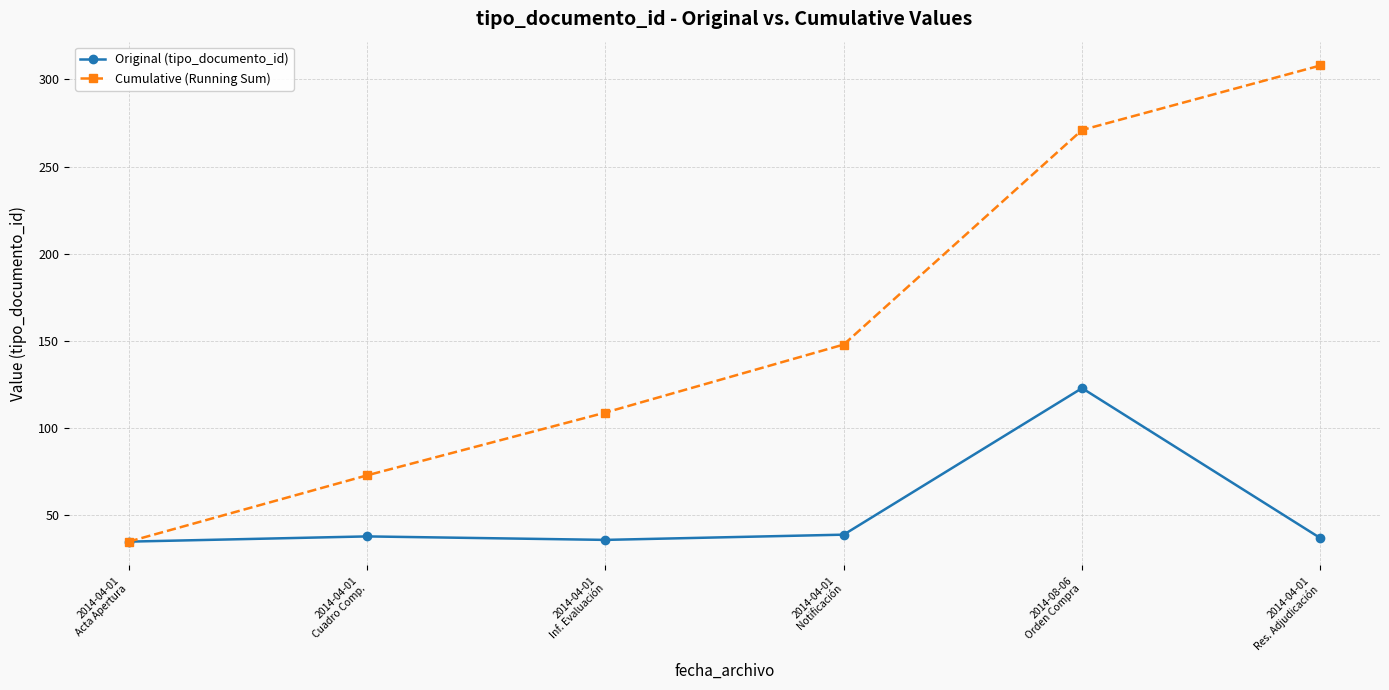

Is it true that Original (tipo_documento_id) equals 48 at 2014-08-06
Orden Compra?

False